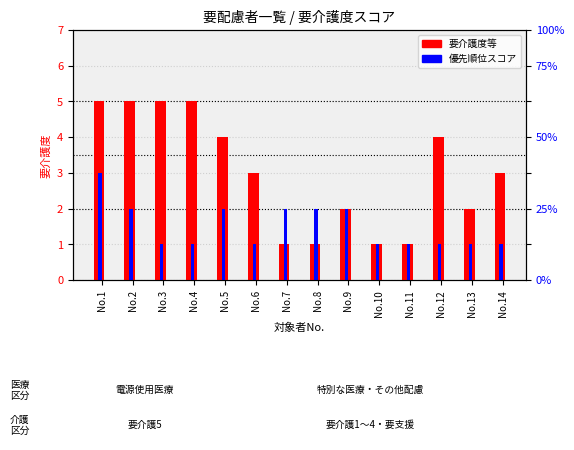

Which series has the largest range (max minus min)?

要介護度等